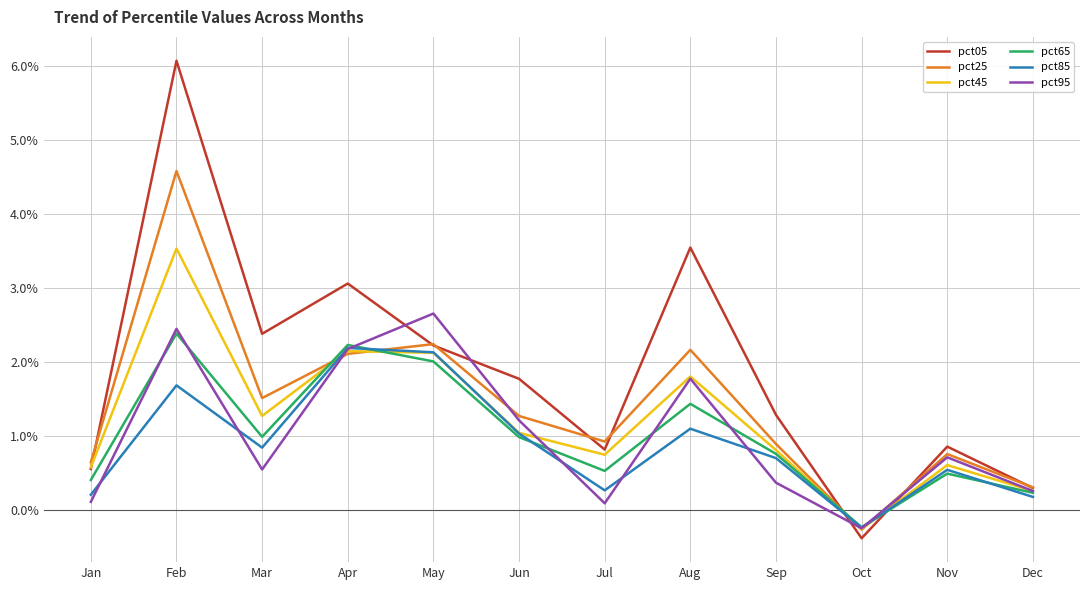

Which category has the highest value in the pct45 series?

Feb